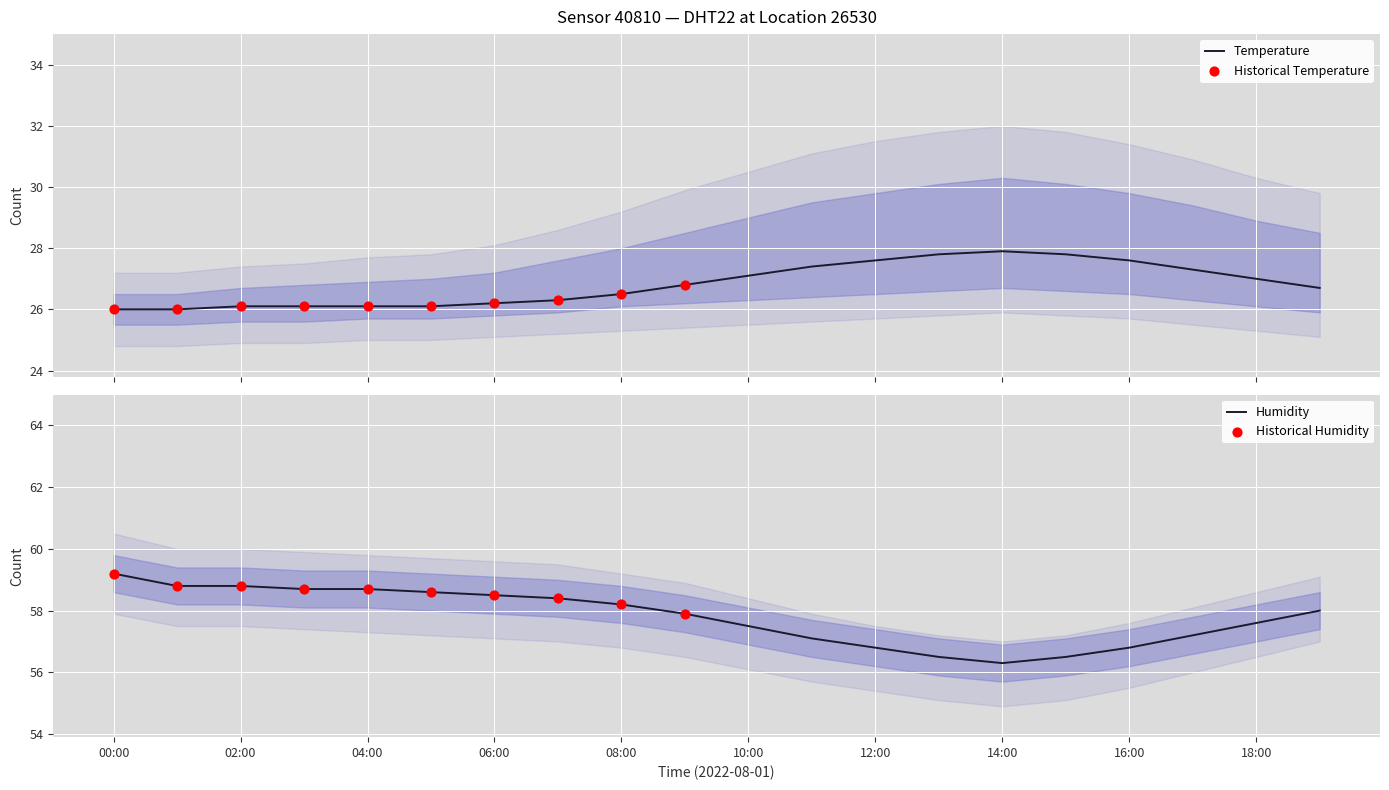

Which series contains the lowest Y value?

temperature